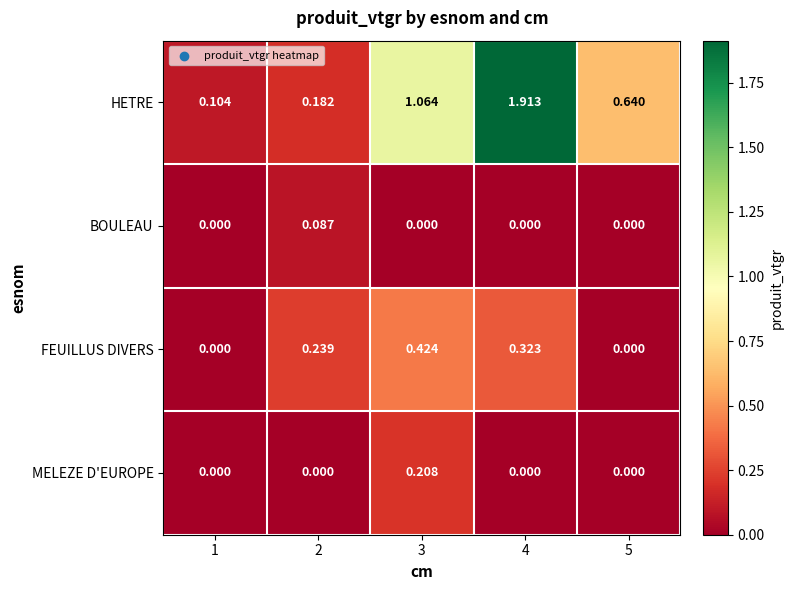

List the series in order of their peak value, lowest first.

BOULEAU, MELEZE D'EUROPE, FEUILLUS DIVERS, HETRE